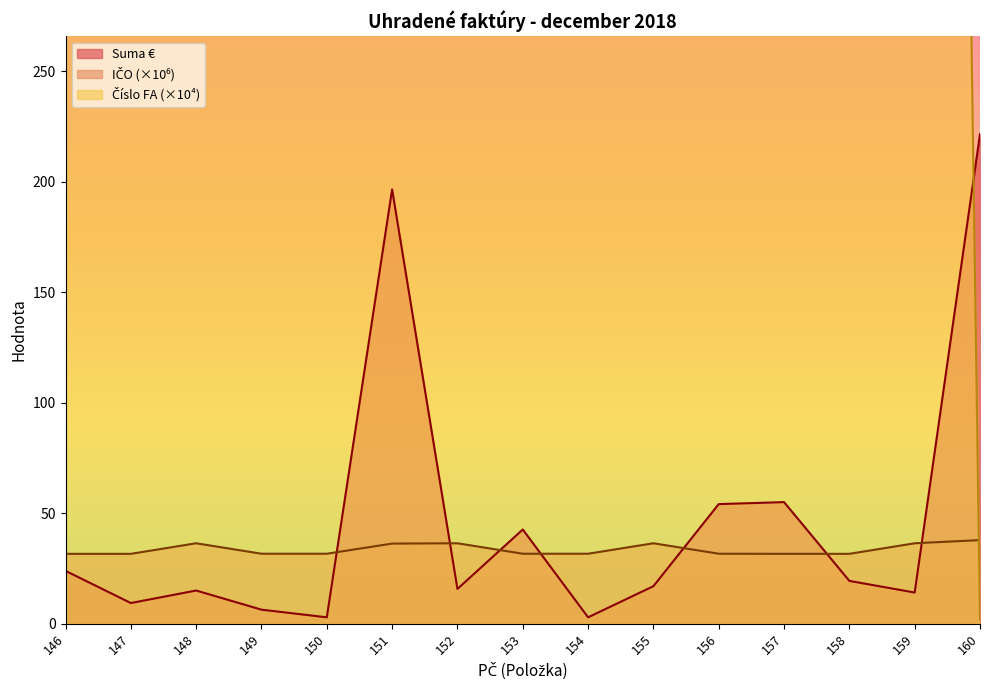

Reading right to left, list all the values displayed in this chart.

Suma €: 221.5	14.1	19.4	55.0	54.1	17.0	2.9	42.6	15.7	196.5	2.9	6.3	15.0	9.3	23.9
Číslo FA: 1.8	2018.4	2018.6	2018.6	7183.2	2018.4	7183.1	7183.1	2018.4	1815.0	7184.0	7183.9	2018.4	2018.6	2018.6
IČO: 37.8	36.4	31.6	31.6	31.7	36.4	31.7	31.7	36.4	36.2	31.7	31.7	36.4	31.6	31.6